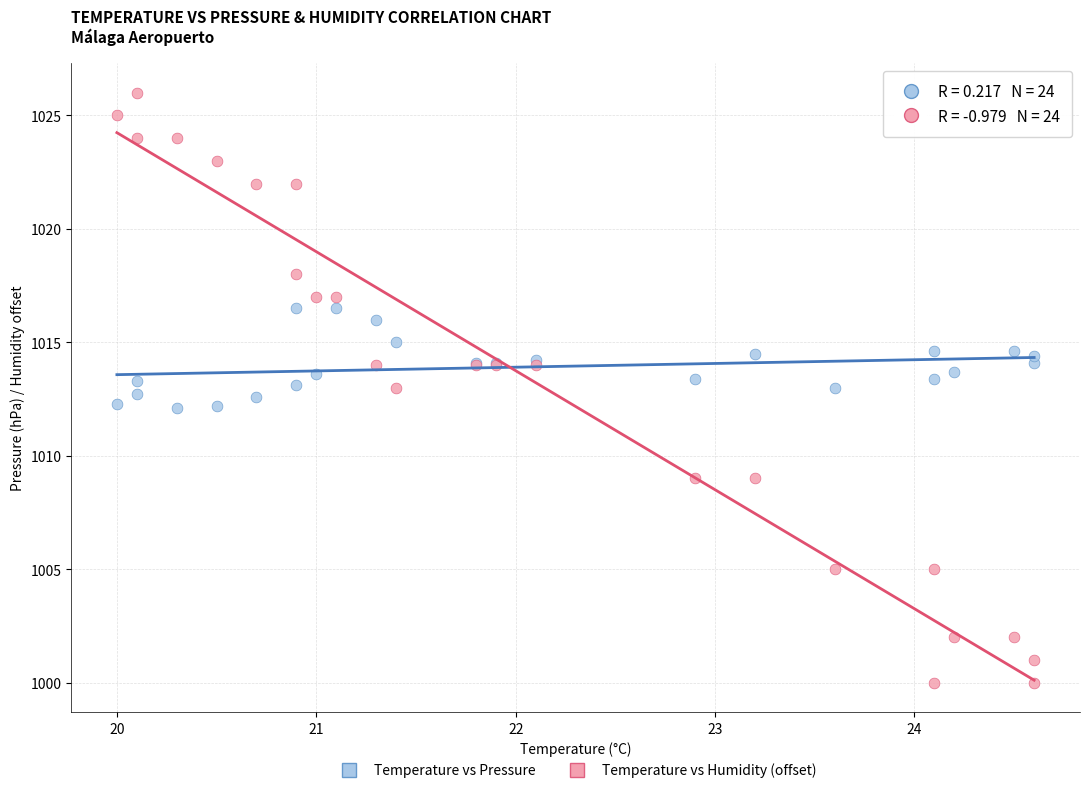

What are all the series names shown in the legend?

Temperature vs Pressure, Temperature vs Humidity (offset)